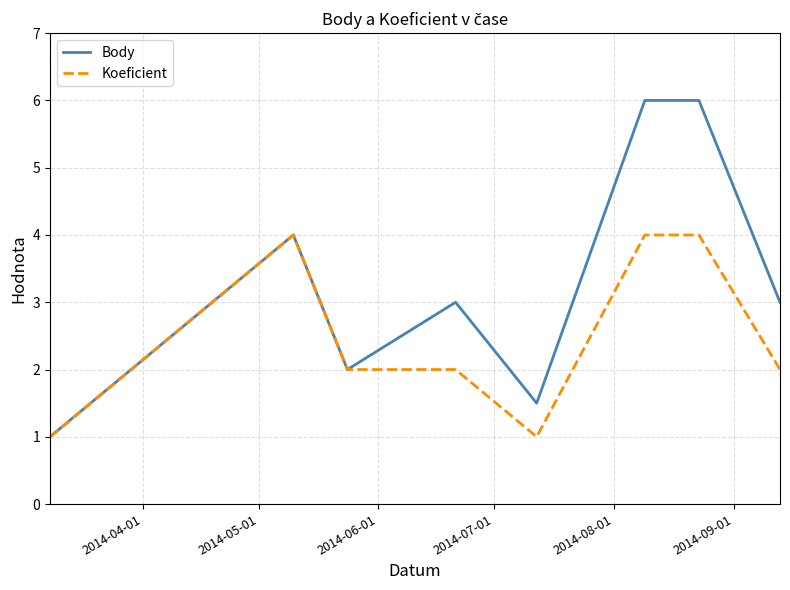

What is the maximum value for Body?

6.0